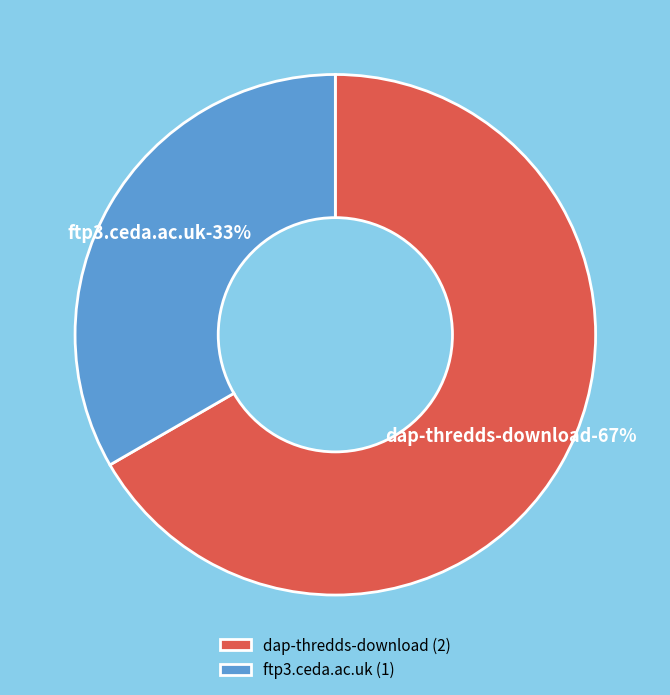

What is the change in value from dap-thredds-download to ftp3.ceda.ac.uk?

-1